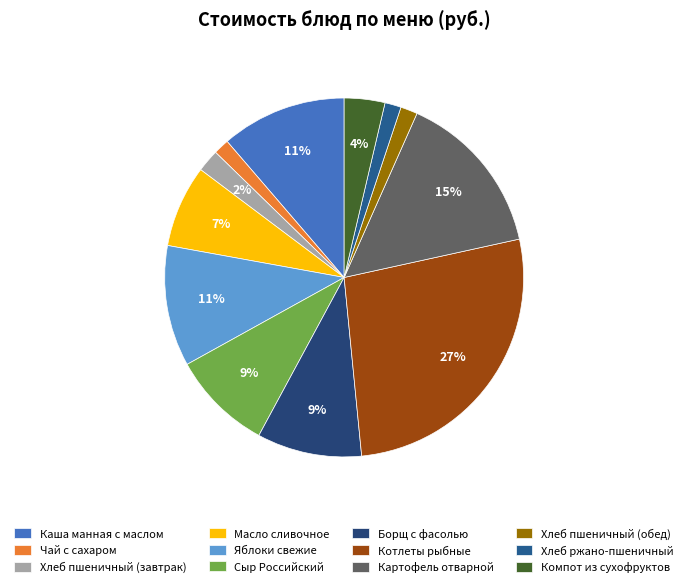

To the nearest percent, what is the average slice percentage?

8%